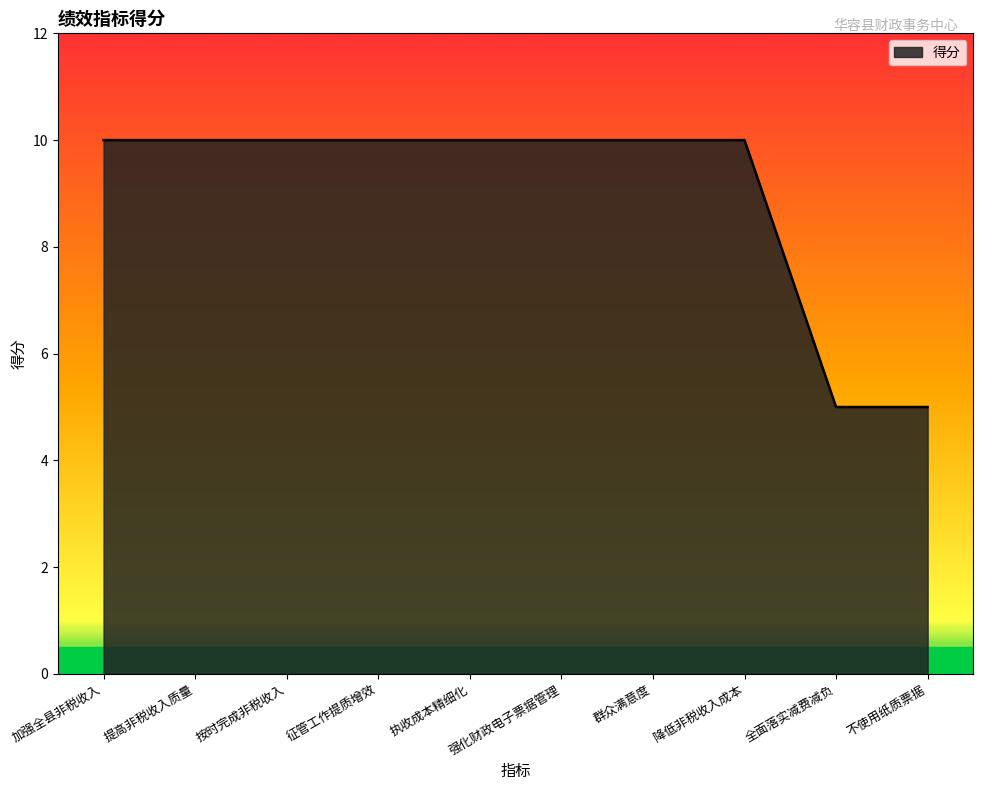

How many values are between 10 and 11?

8